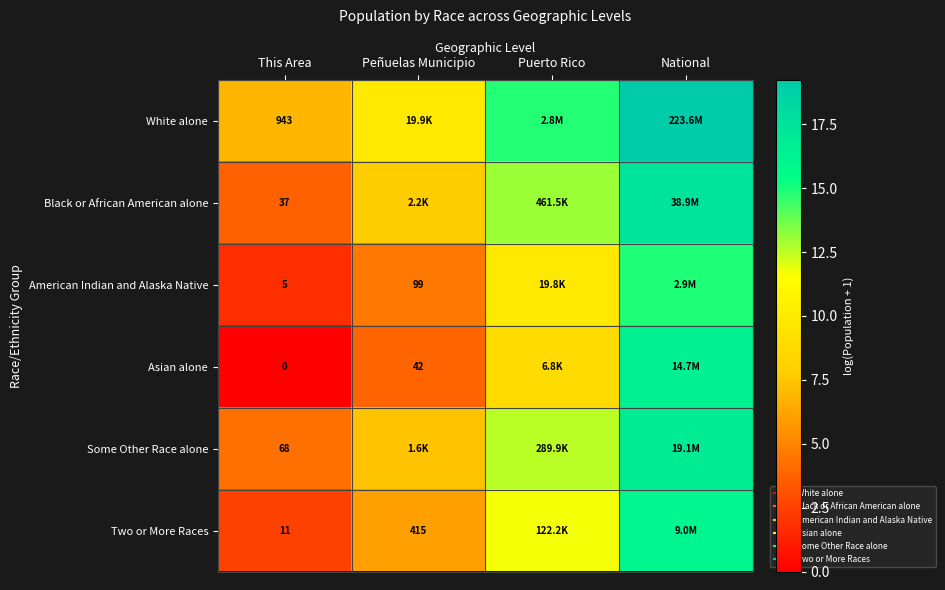

The White alone series shows 14.9 at Peñuelas Municipio. True or false?

False